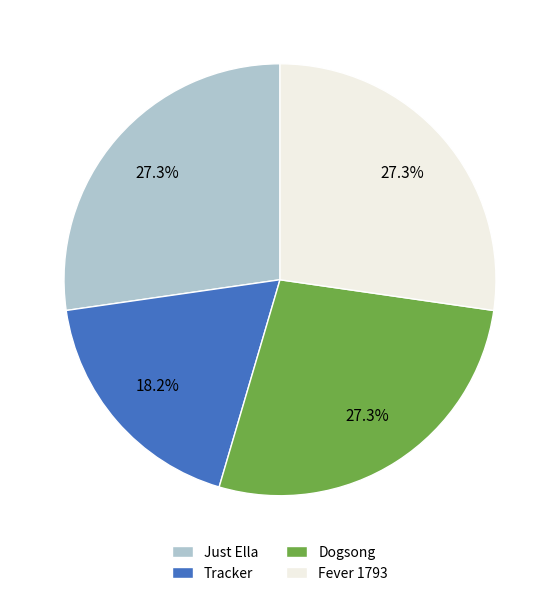

To the nearest percent, what is the average slice percentage?

25%